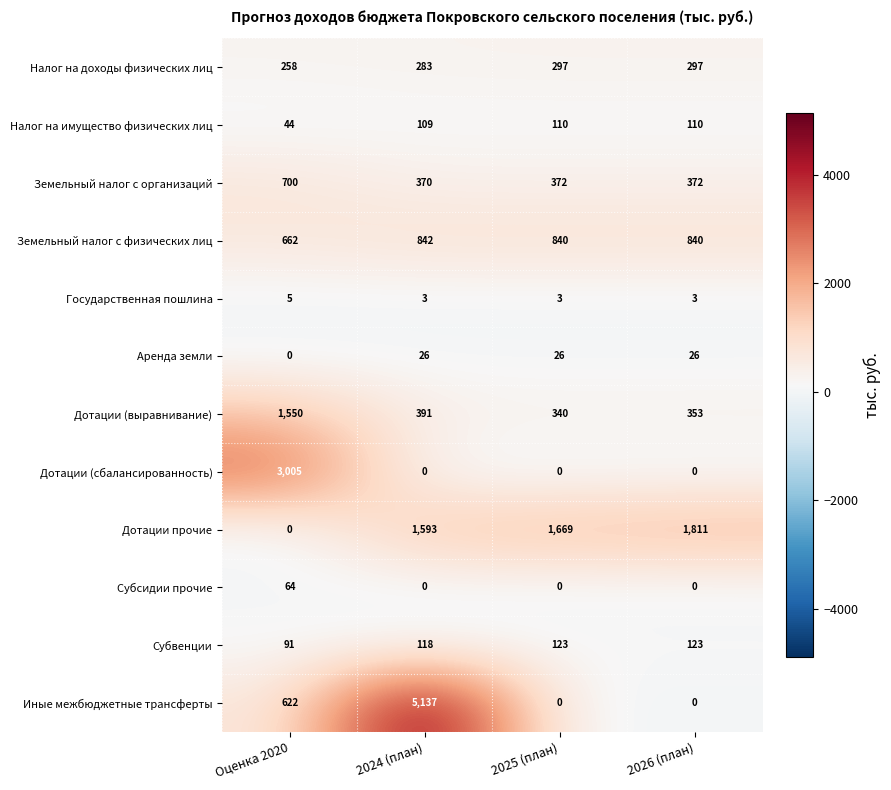

What is the total value across all series at 2024 (план)?

8872